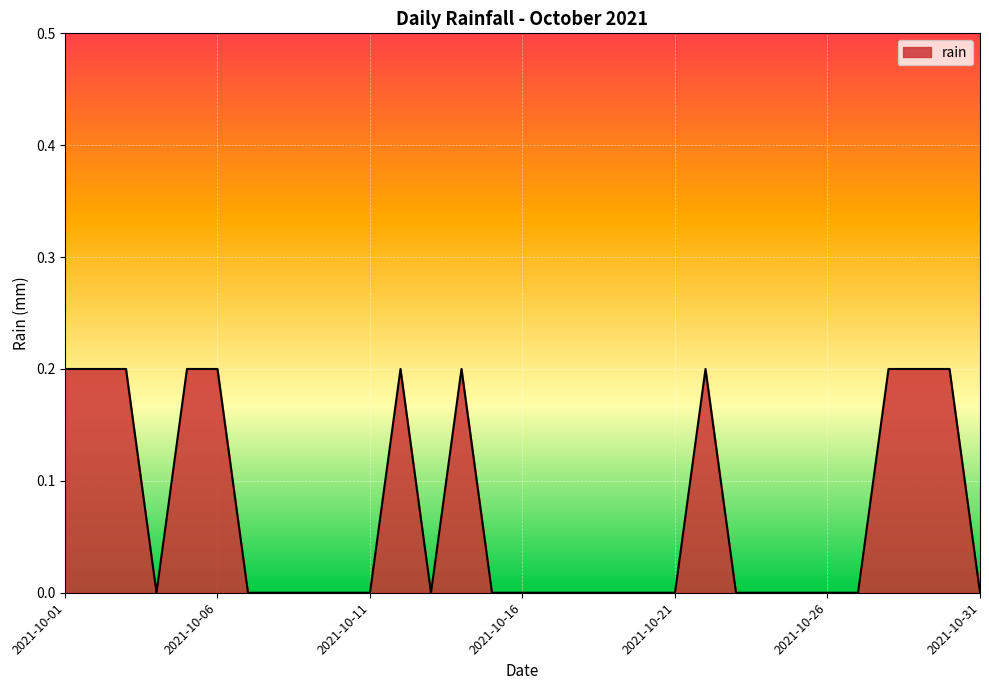

Reading left to right, extract all data points from this chart.

2021-10-01=0.2	2021-10-02=0.2	2021-10-03=0.2	2021-10-04=0.0	2021-10-05=0.2	2021-10-06=0.2	2021-10-07=0.0	2021-10-08=0.0	2021-10-09=0.0	2021-10-10=0.0	2021-10-11=0.0	2021-10-12=0.2	2021-10-13=0.0	2021-10-14=0.2	2021-10-15=0.0	2021-10-16=0.0	2021-10-17=0.0	2021-10-18=0.0	2021-10-19=0.0	2021-10-20=0.0	2021-10-21=0.0	2021-10-22=0.2	2021-10-23=0.0	2021-10-24=0.0	2021-10-25=0.0	2021-10-26=0.0	2021-10-27=0.0	2021-10-28=0.2	2021-10-29=0.2	2021-10-30=0.2	2021-10-31=0.0